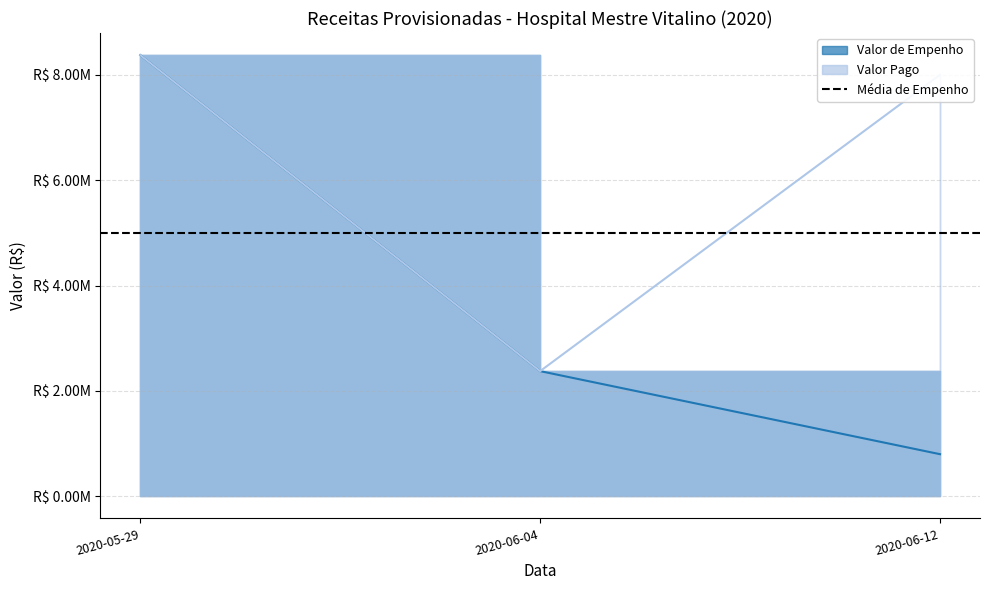

True or false: Valor Pago has a value of 595604.7 at 2020-06-04.

False